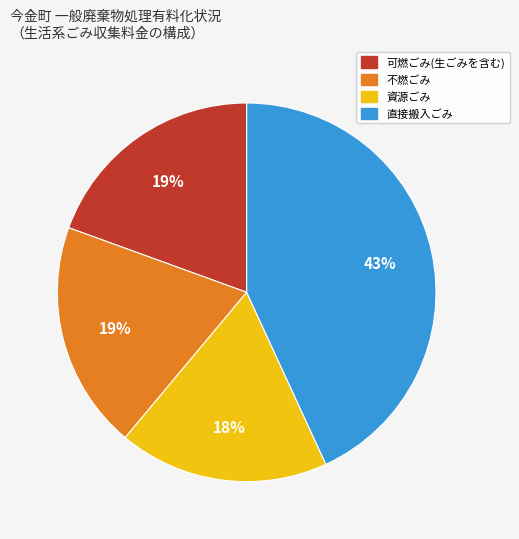

To the nearest percent, what is the average slice percentage?

25%